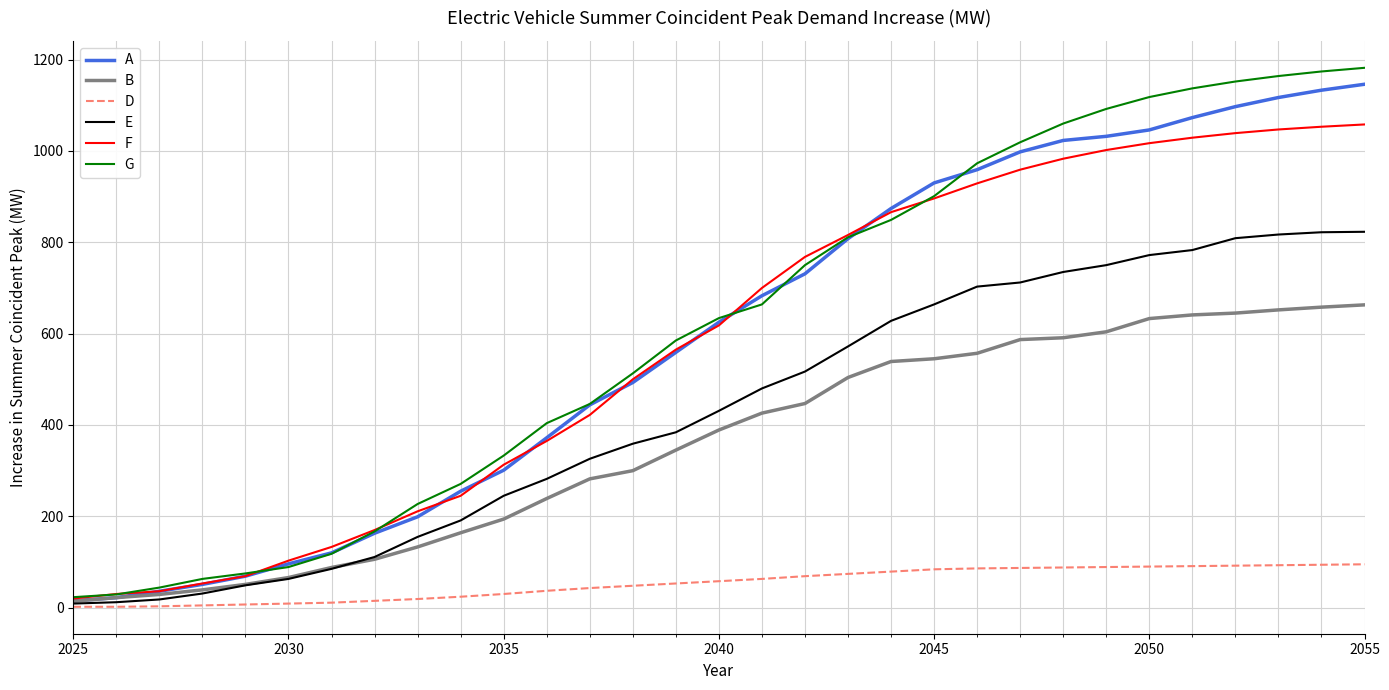

What is the minimum value for A?

15